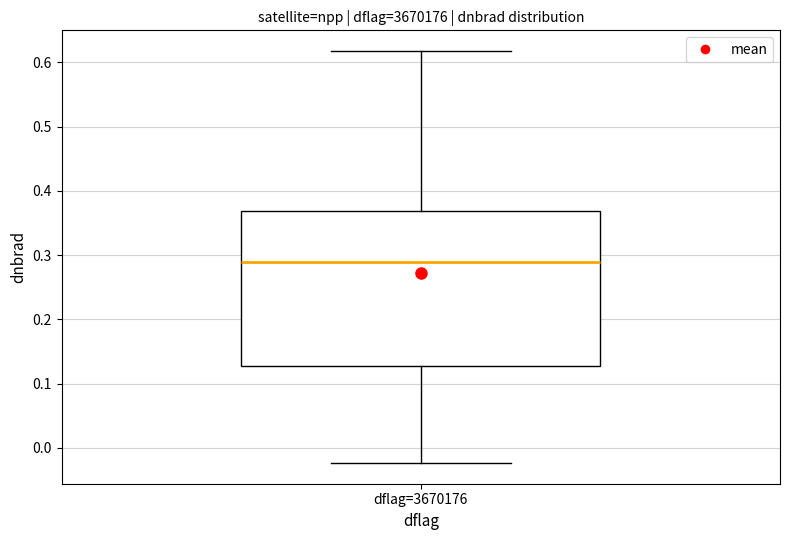

Transcribe this box plot: give where the median line is, the range the box spans, and where the two whiskers end, as read against the y-axis. The values are not printed on the chart, so give them approximately, as read against the axis.

median 0.29, box 0.13 to 0.37, whiskers -0.02 to 0.62